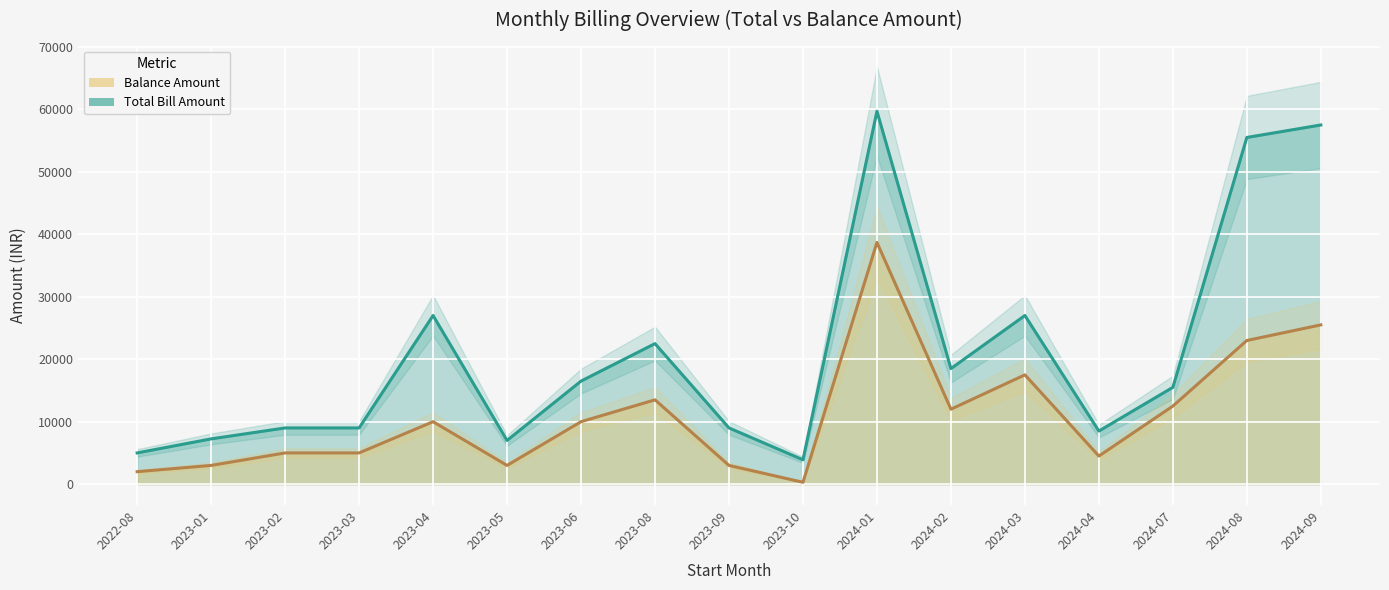

At how many categories does at least one series exceed 20125?

6